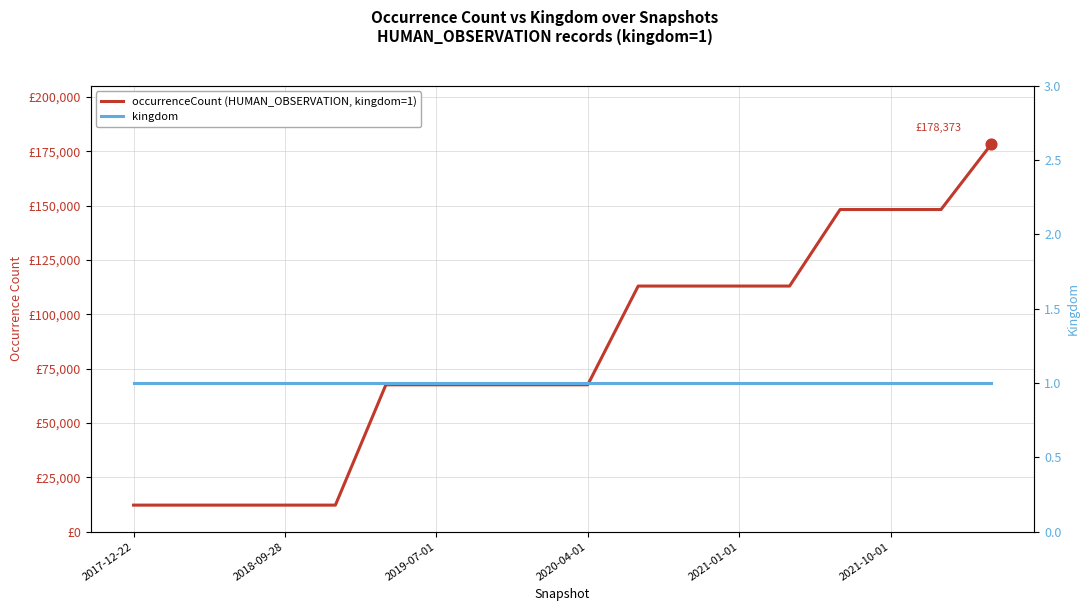

What are all the series names shown in the legend?

occurrenceCount (HUMAN_OBSERVATION, kingdom=1), kingdom